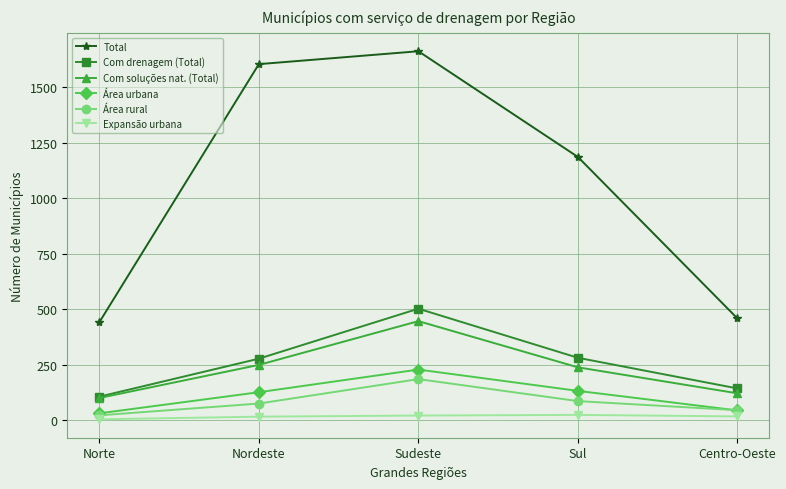

True or false: Total and Área rural intersect in this chart.

False